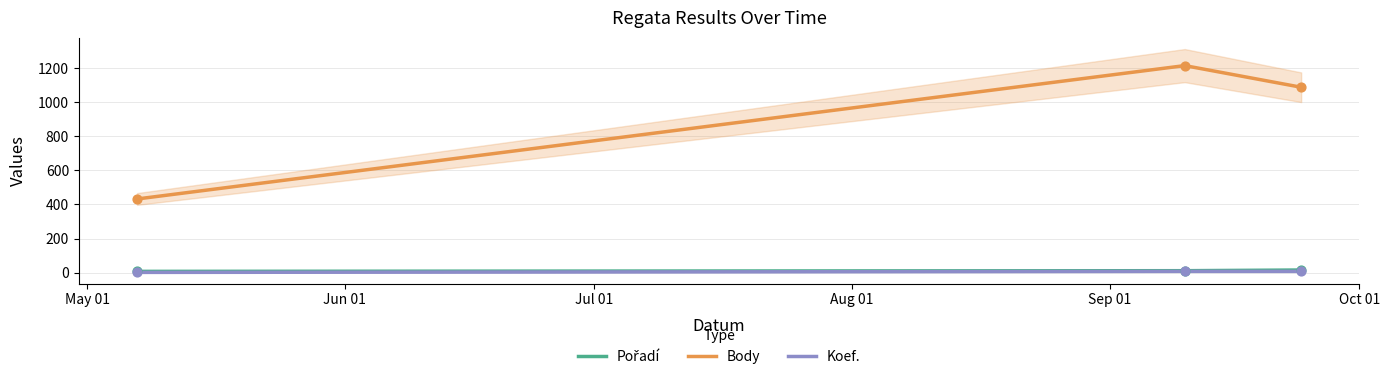

Is the value of Pořadí at May 01 greater than the value of Body at May 01?

No